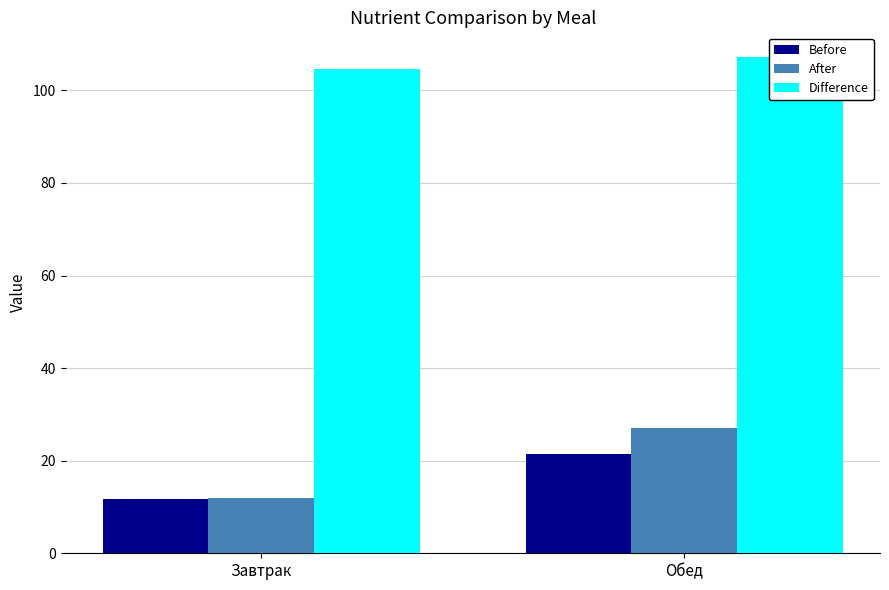

What are all the series names shown in the legend?

Before, After, Difference